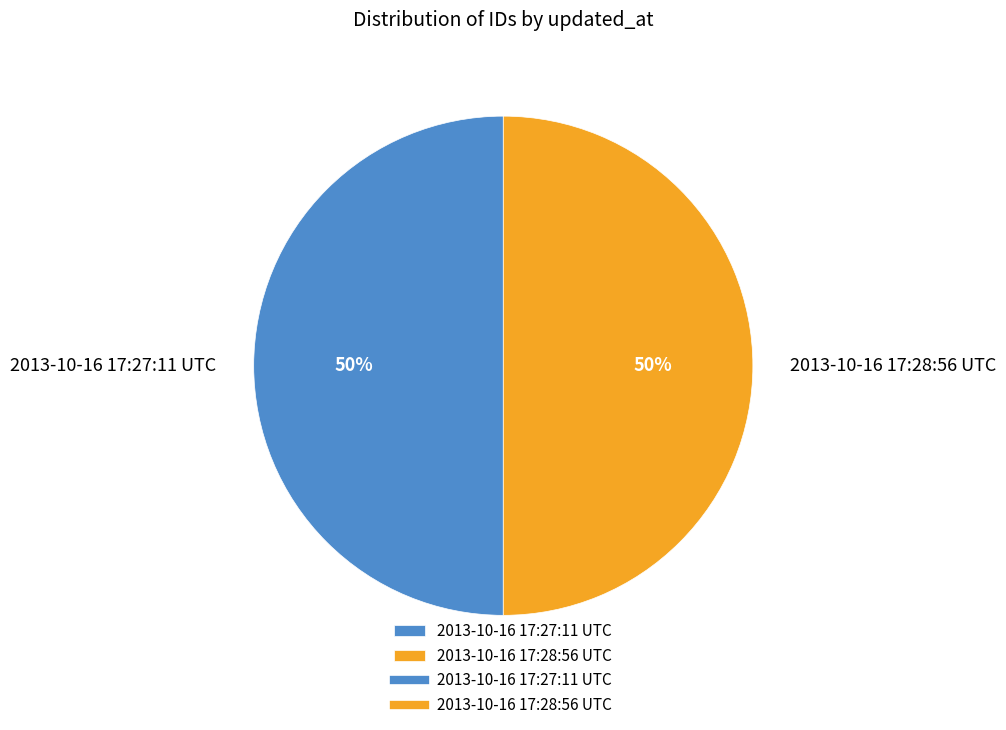

The 2013-10-16 17:27:11 UTC slice represents 50% of the pie. True or false?

True